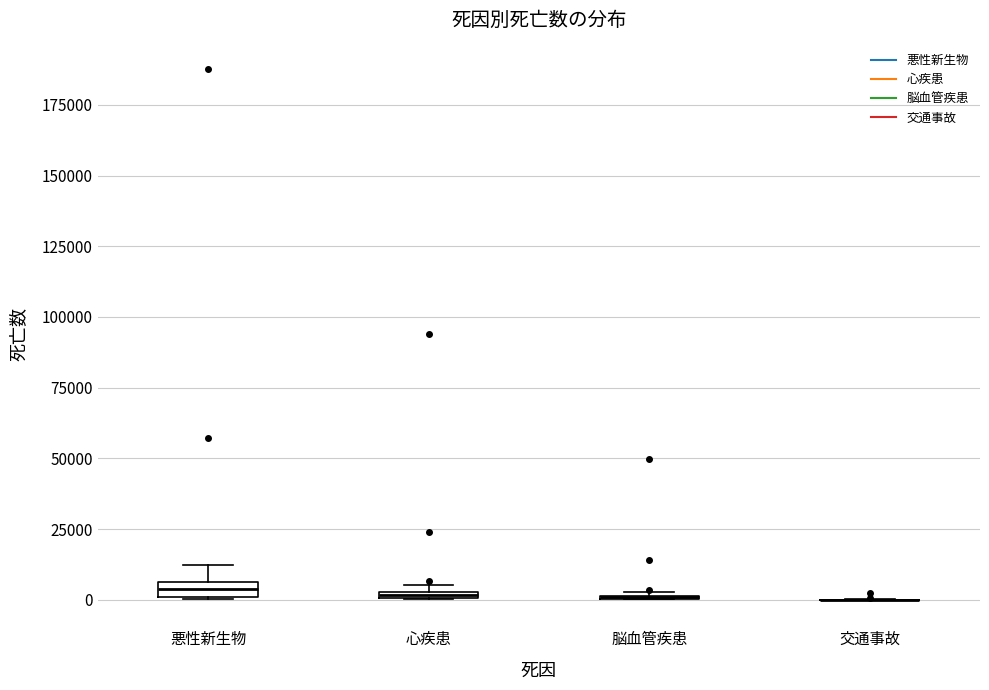

Where does the upper whisker of the box for 悪性新生物 end on the y-axis? The values are not printed on the chart, so give them approximately, as read against the axis.

10000